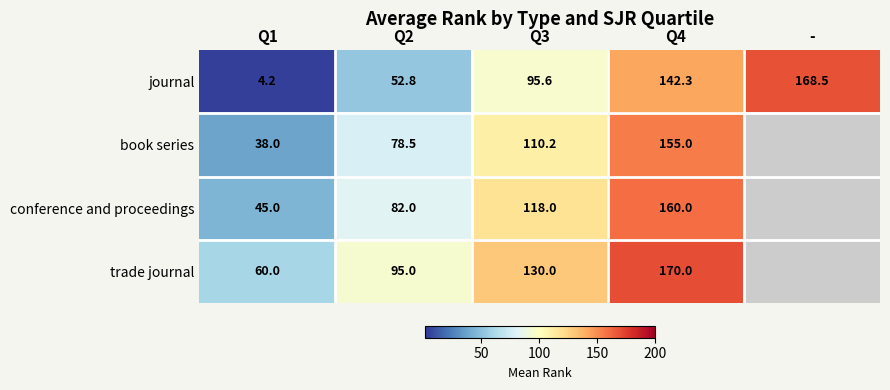

At which label is conference and proceedings closest to 102?

Q3